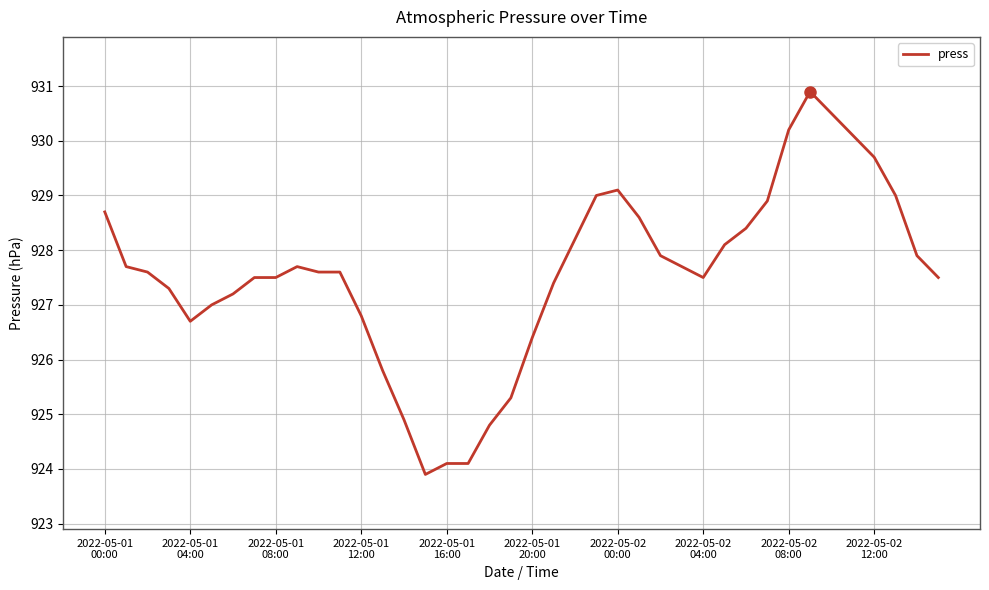

What is the maximum value shown in the chart?

930.9